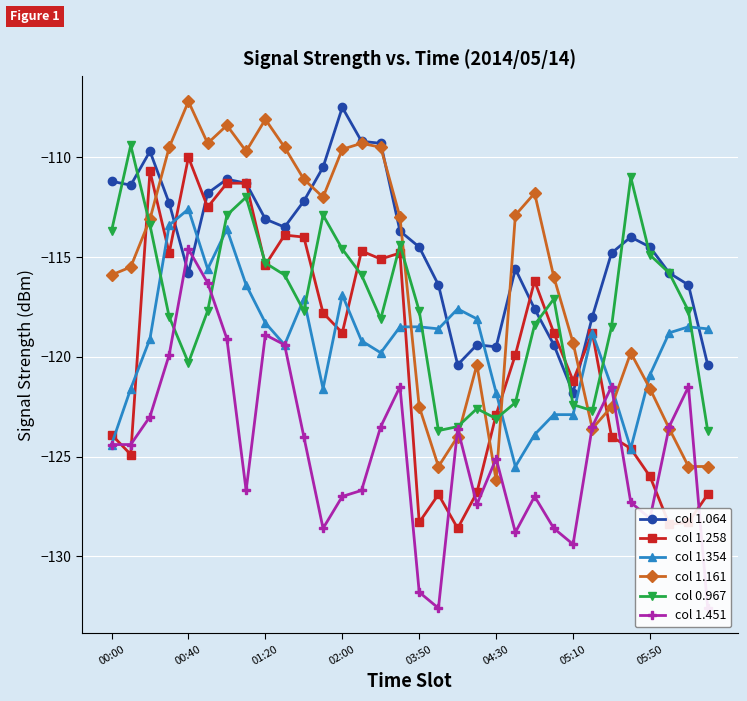

At how many categories does at least one series exceed -128?

32